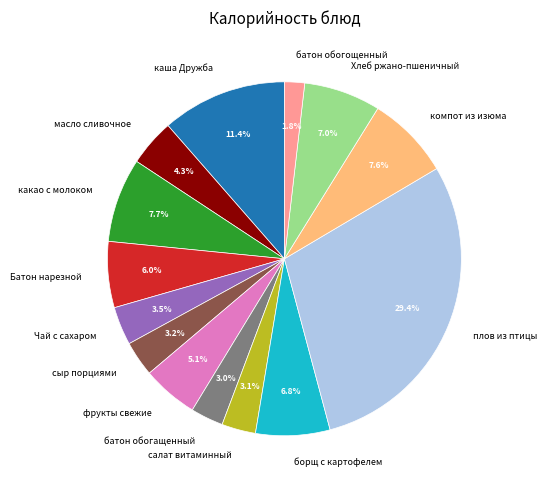

To the nearest percent, what portion does каша Дружба represent?

11%